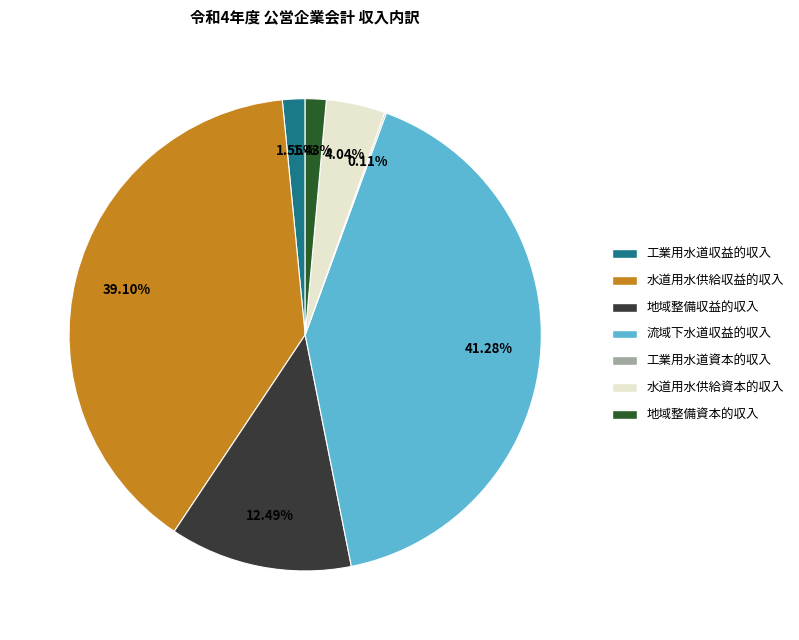

Between 地域整備資本的収入 and 地域整備収益的収入, which is larger?

地域整備収益的収入